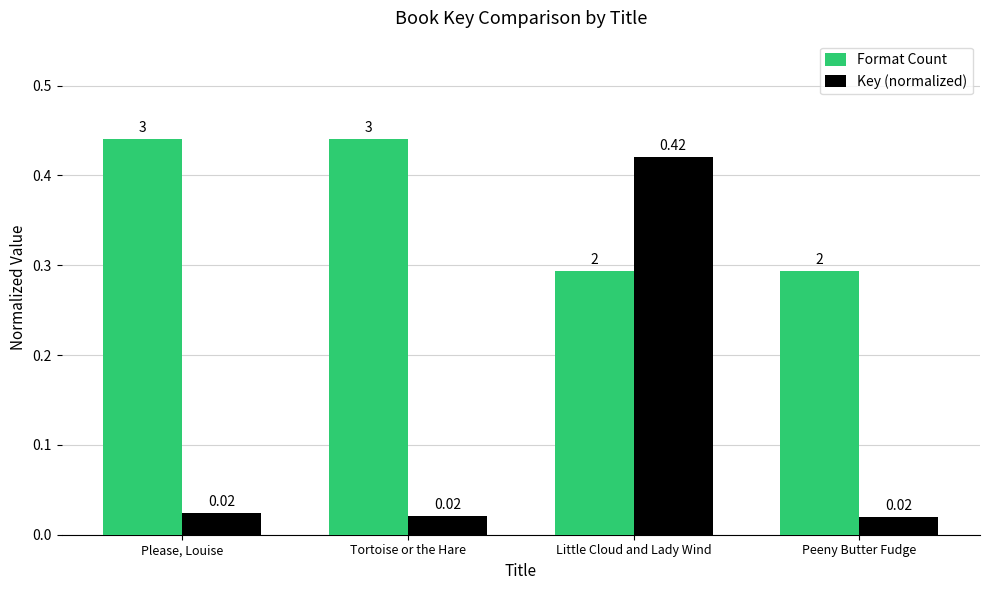

Rank the series by their average value, from lowest to highest.

Key (normalized), Format Count